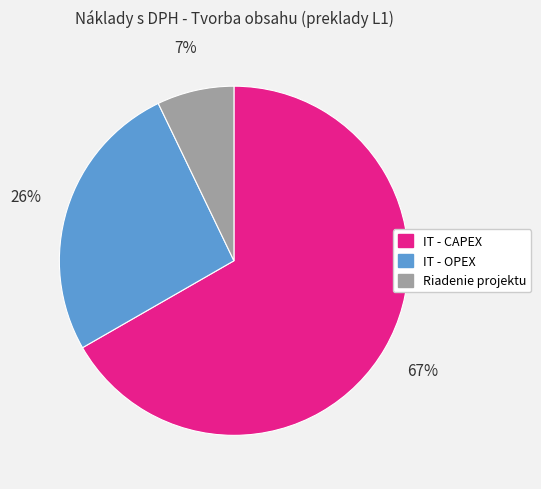

Rank the categories by value from lowest to highest.

Riadenie projektu, IT - OPEX, IT - CAPEX